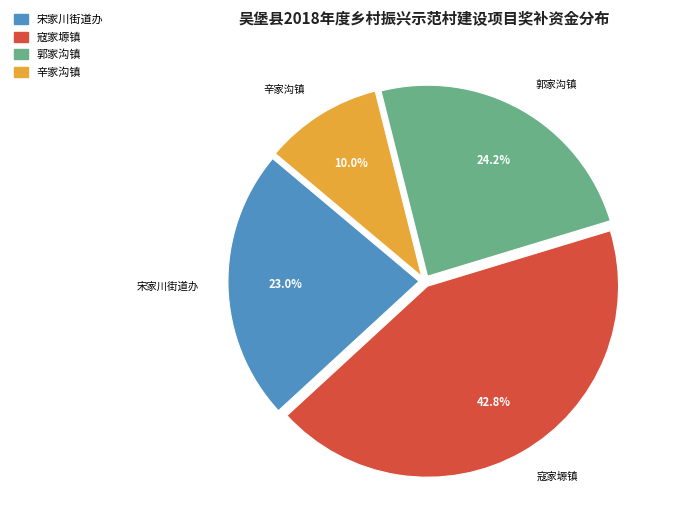

What portion of the pie excludes 郭家沟镇?

75.8%